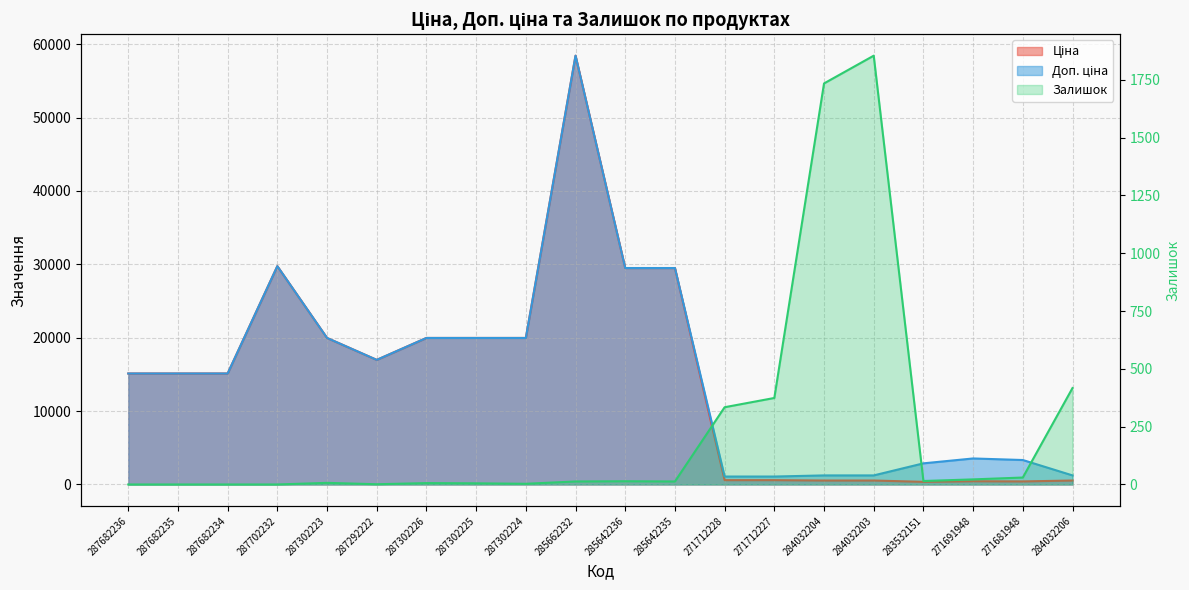

True or false: Доп. ціна and Ціна cross at least once.

False